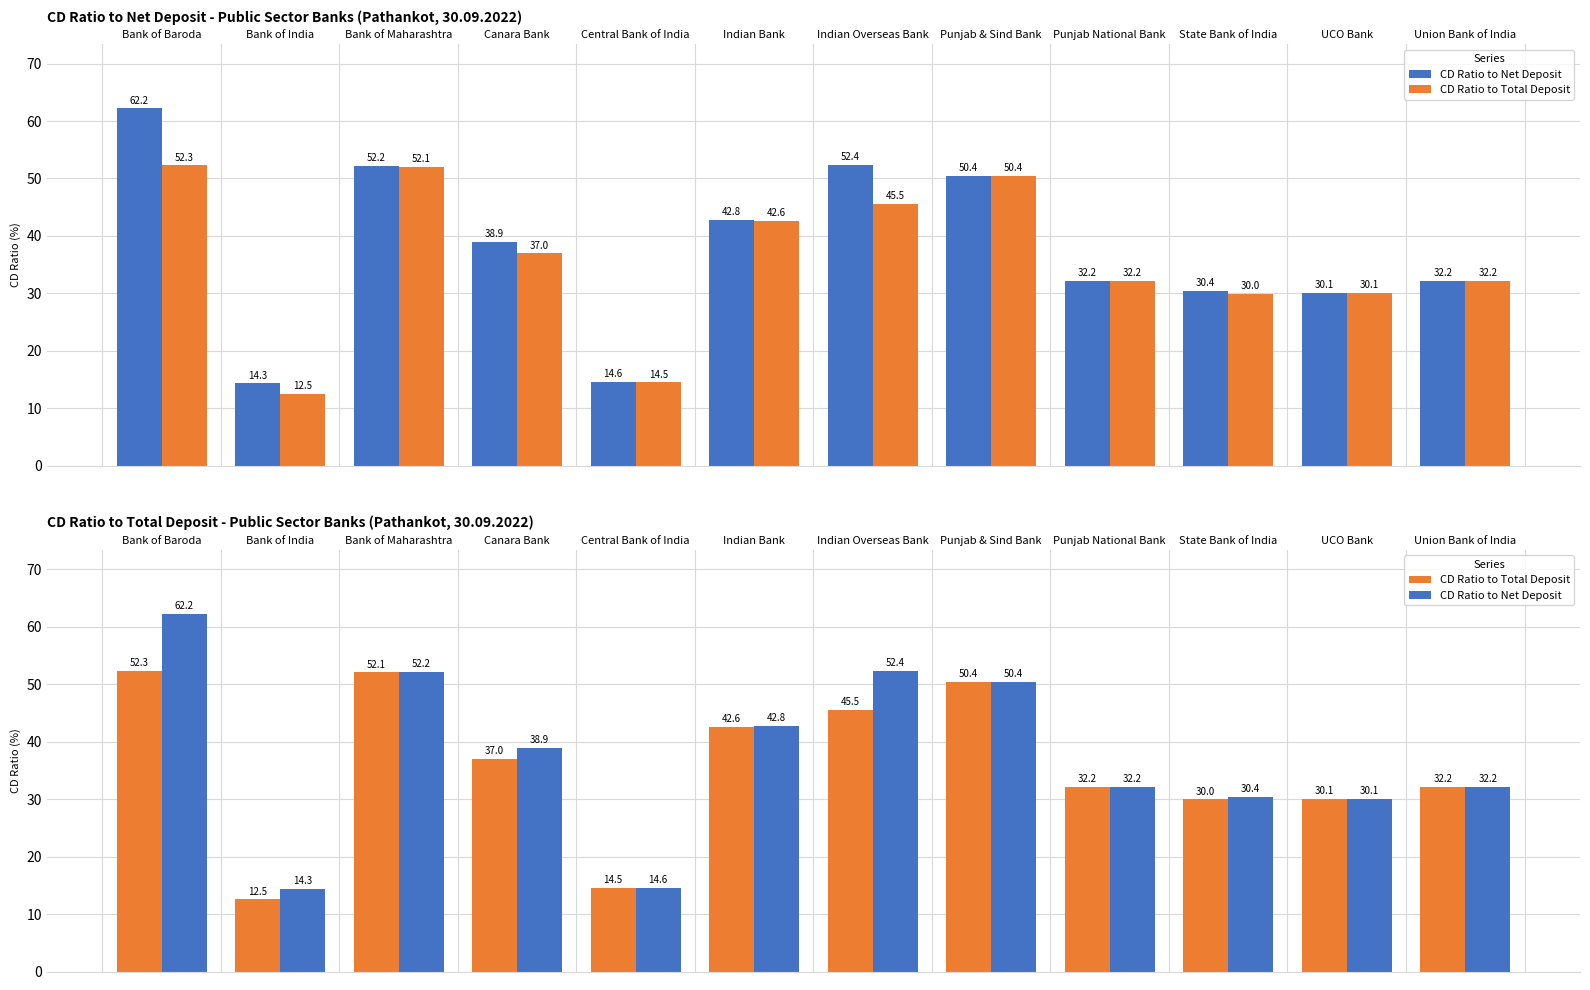

What is the difference between the second highest and second lowest values in the CD Ratio to Net Deposit series?

37.8